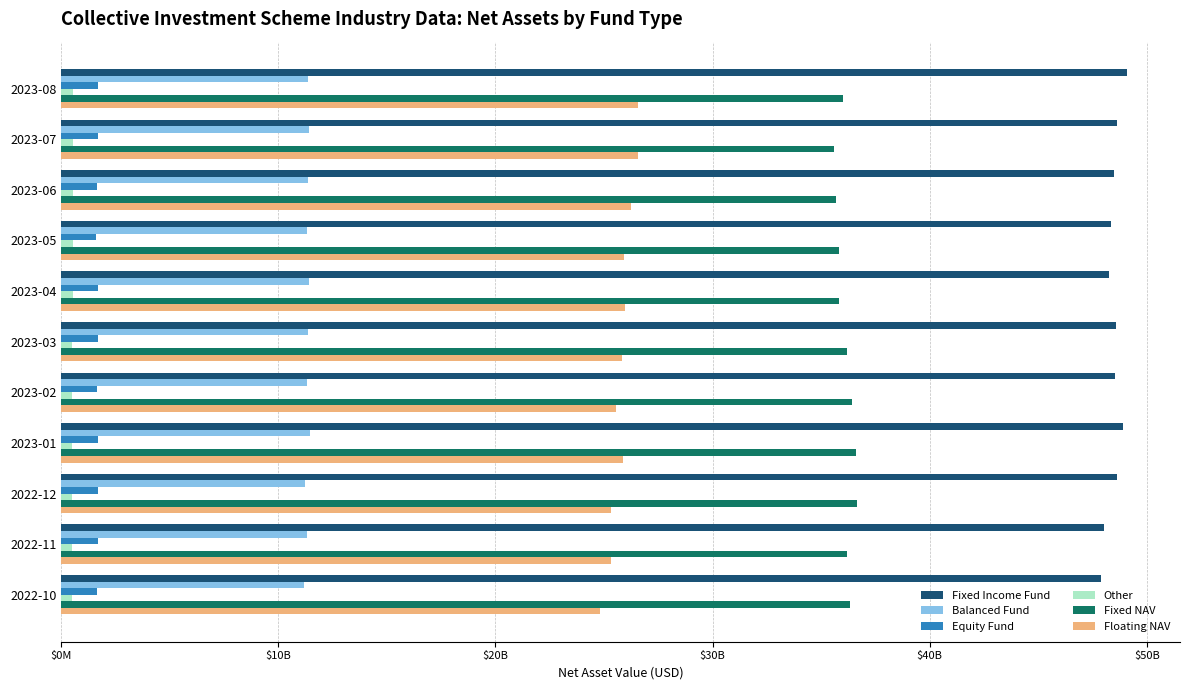

At which label does Floating NAV reach its minimum?

2022-10